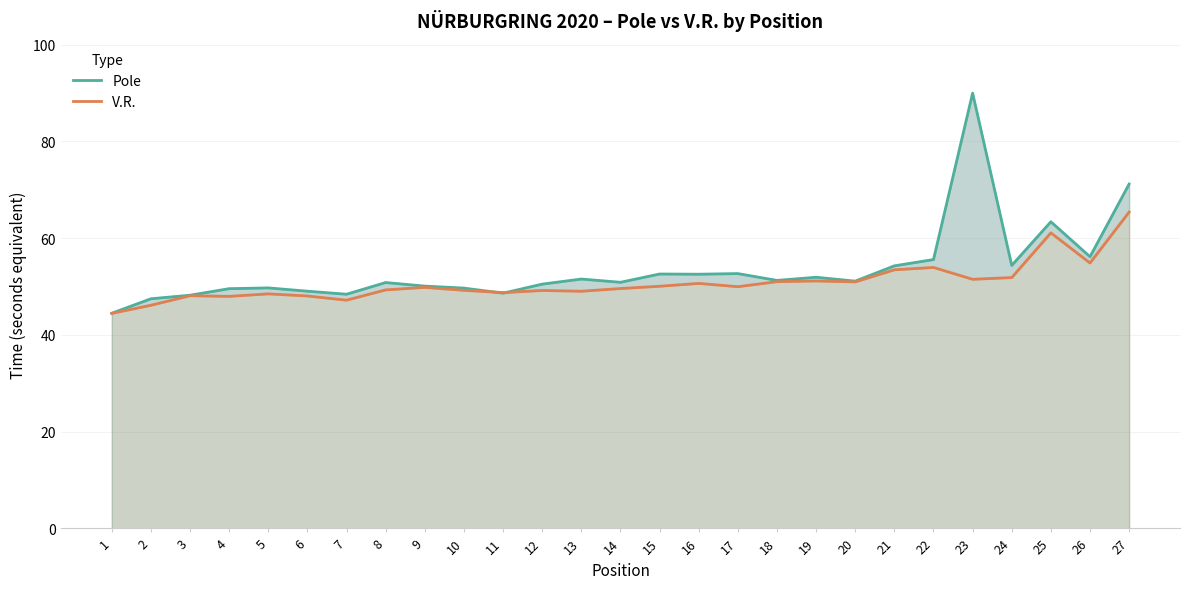

At which label does Pole first exceed 51?

13